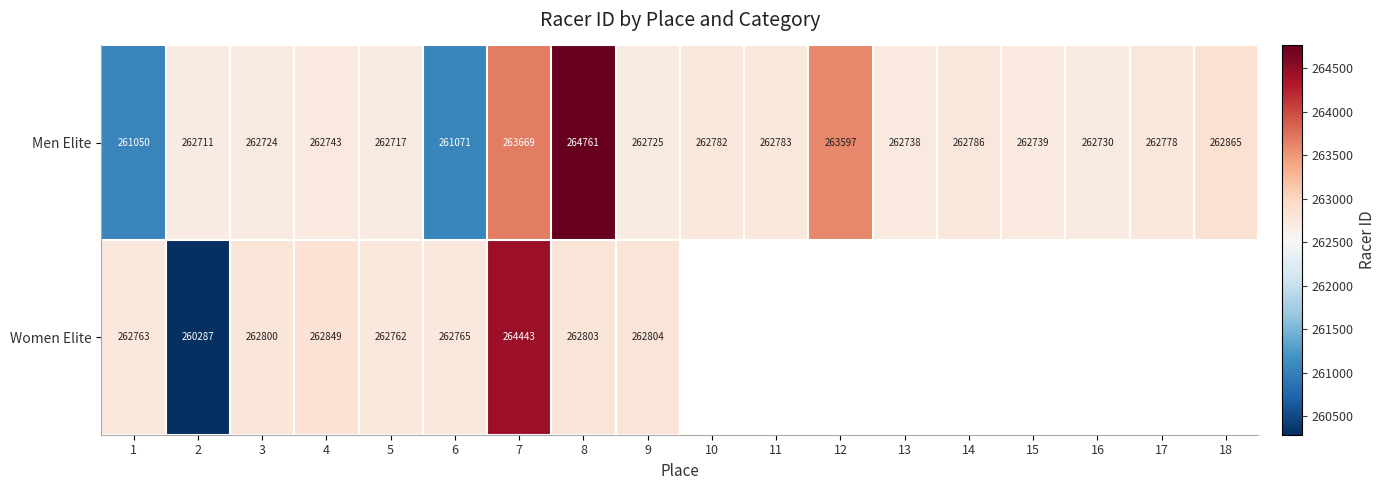

Between 15 and 6, which is larger?

15